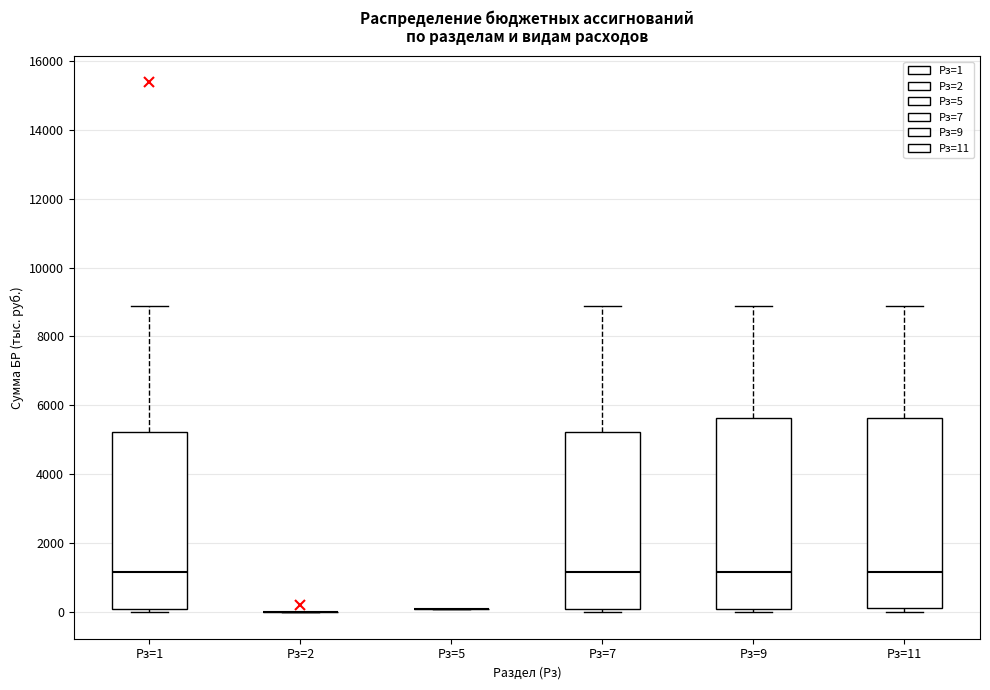

Reading left to right, transcribe this box plot: for each box, give where its median line is, the range the box spans, and where its two whiskers end, as read against the y-axis. The values are not printed on the chart, so give them approximately, as read against the axis.

Рз=1: median 1200, box 200 to 5200, whiskers 0 to 8800
Рз=2: box collapsed to a line at 0, whiskers 0 to 0
Рз=5: box collapsed to a line at 200, whiskers 200 to 200
Рз=7: median 1200, box 200 to 5200, whiskers 0 to 8800
Рз=9: median 1200, box 200 to 5600, whiskers 0 to 8800
Рз=11: median 1200, box 200 to 5600, whiskers 0 to 8800